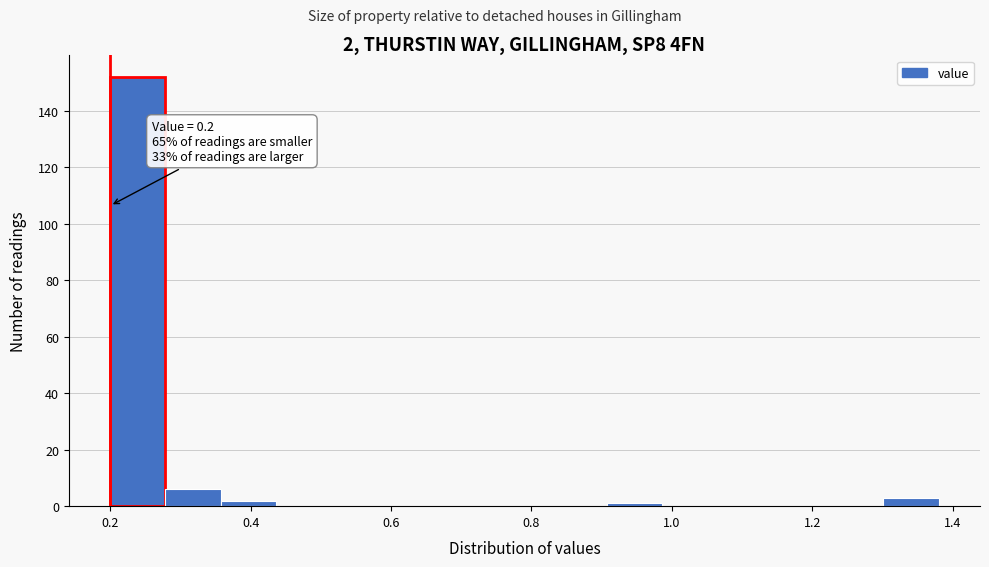

Read against the x-axis, roughly where is the centre of the tallest bar?

0.24